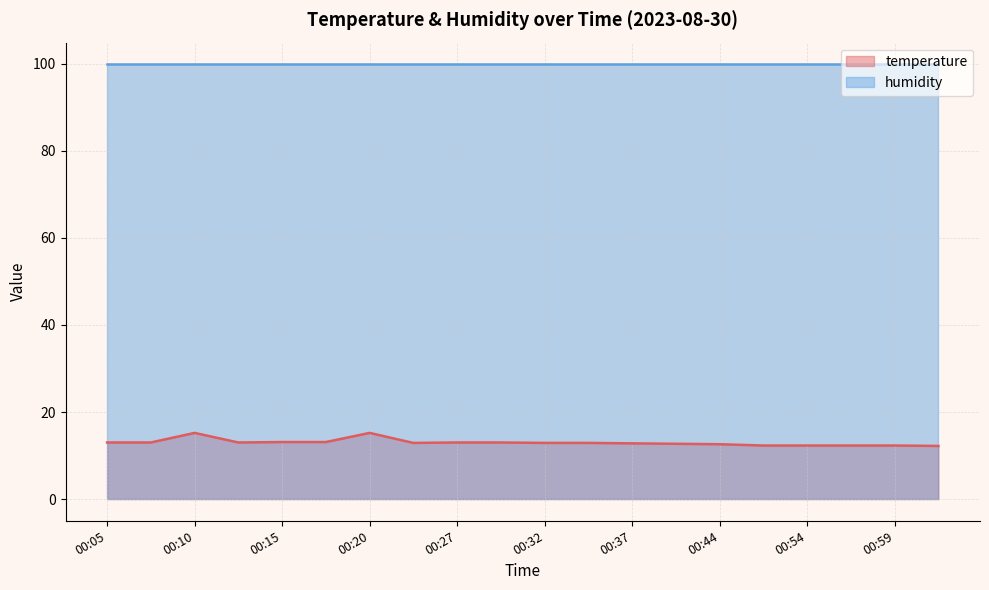

List the labels in order of value, smallest first.

01:03, 00:51, 00:54, 00:56, 00:59, 00:44, 00:42, 00:37, 00:25, 00:32, 00:34, 00:05, 00:07, 00:12, 00:27, 00:29, 00:15, 00:17, 00:10, 00:20